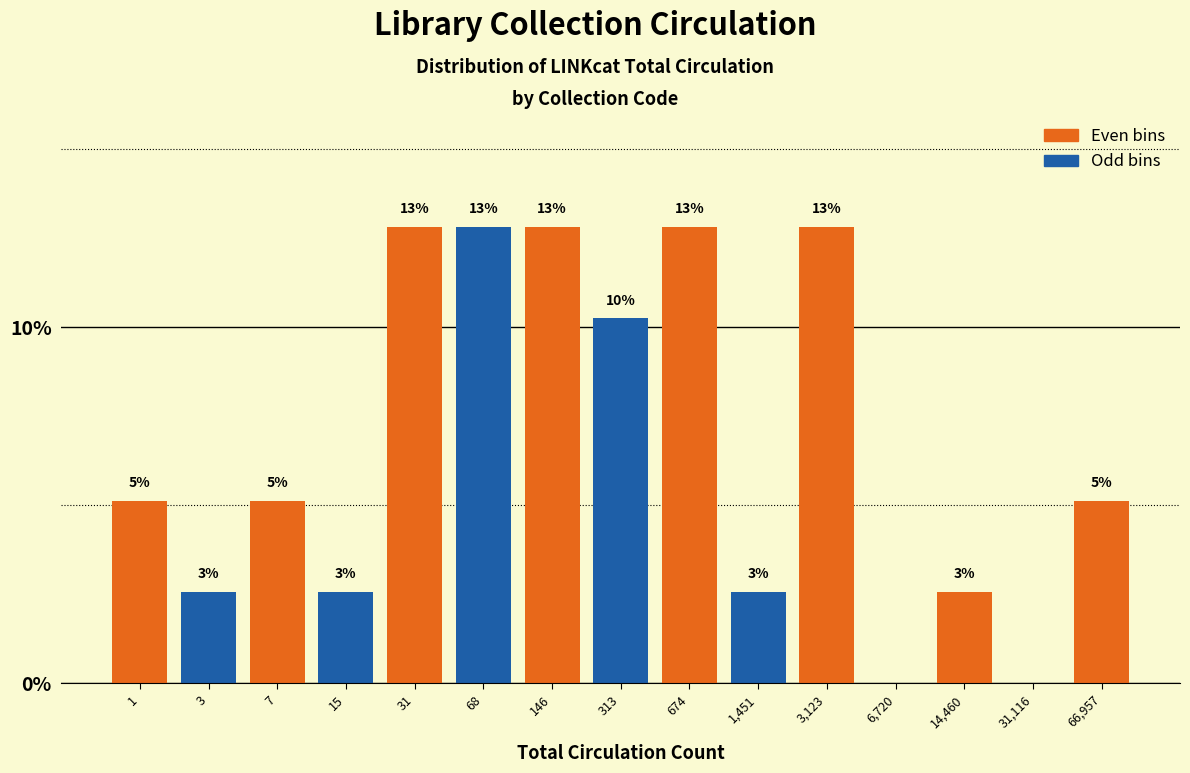

Are the bars horizontal?

No